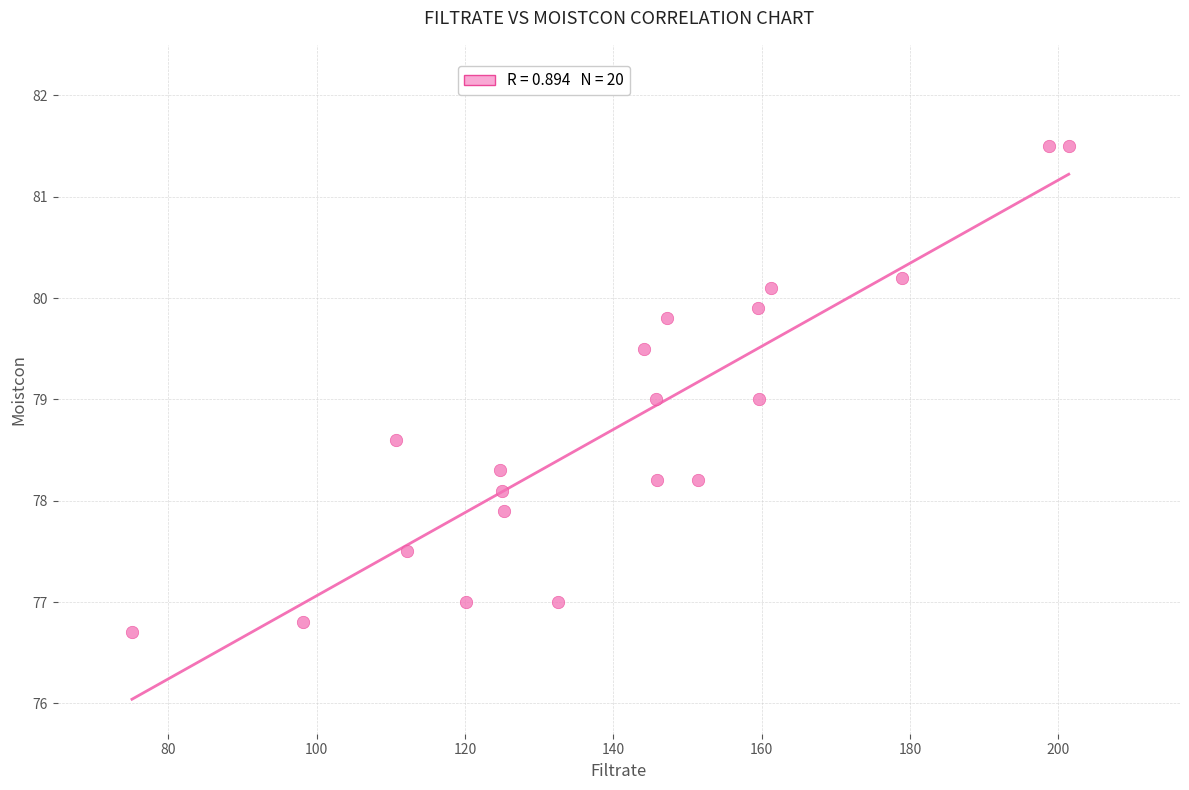

What is the range of Y values (max minus min)?

4.8